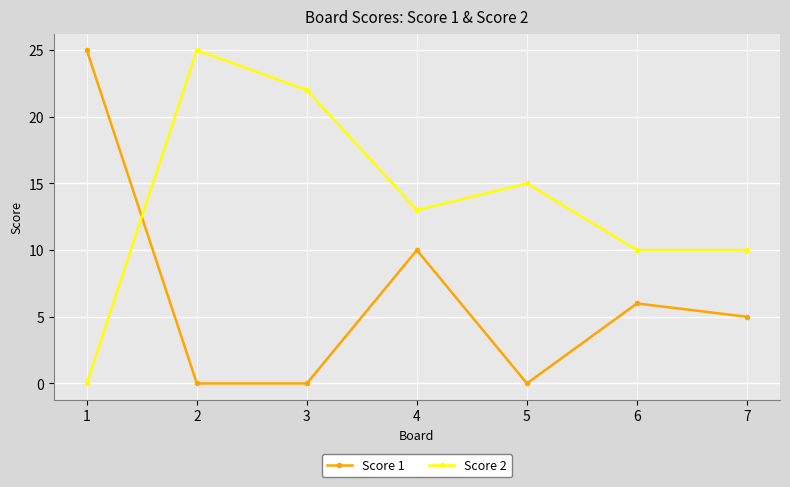

What is the difference between the Score 1 values at 6 and 3?

6